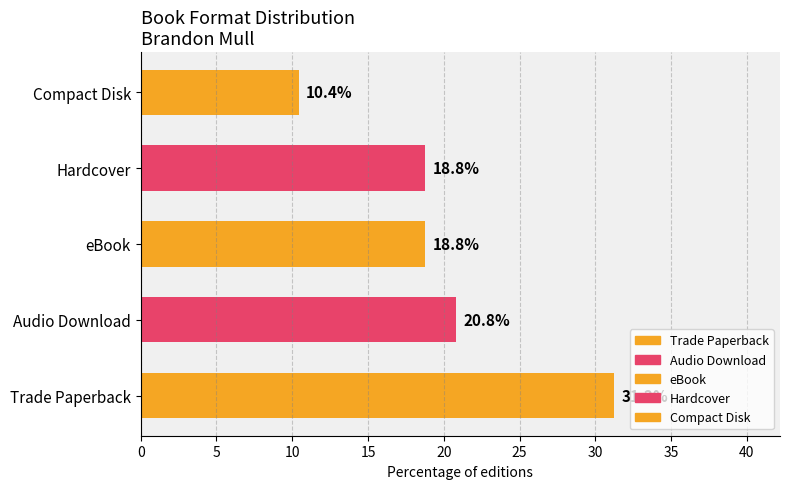

Which category has the lowest value across all series?

Compact Disk